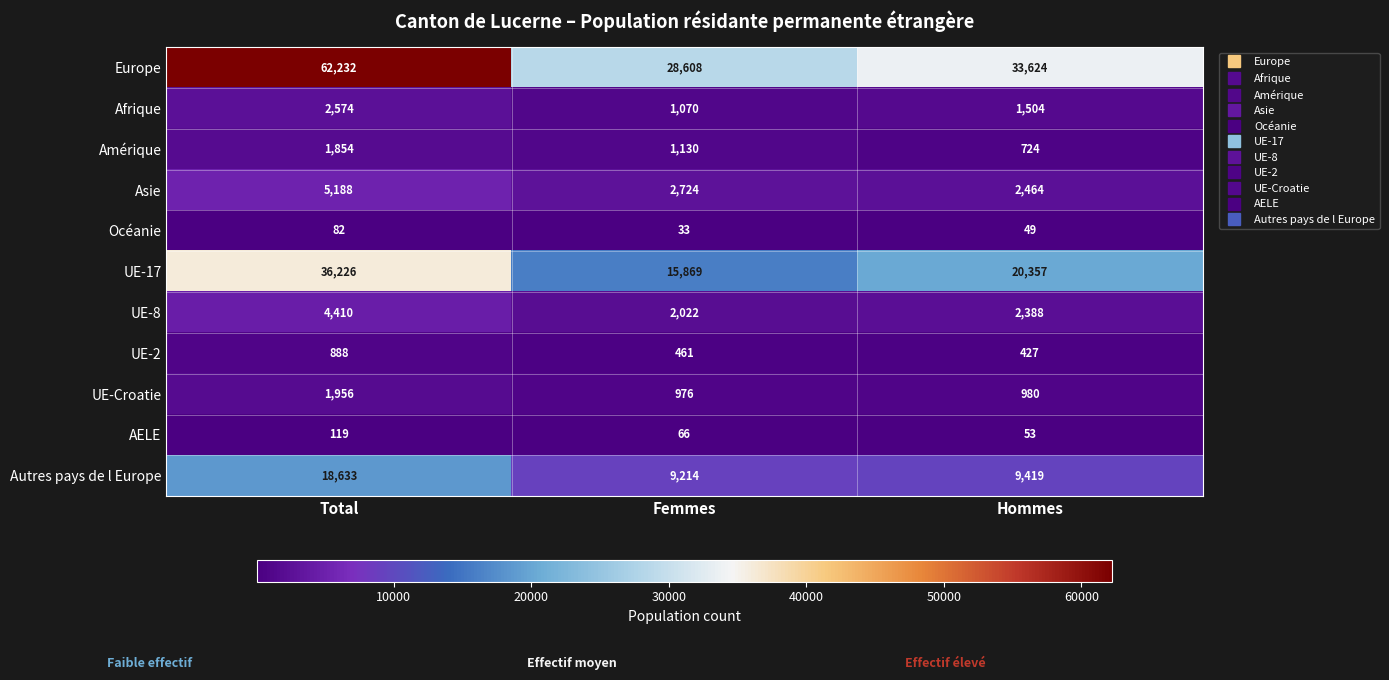

What is the greatest value displayed?

62232